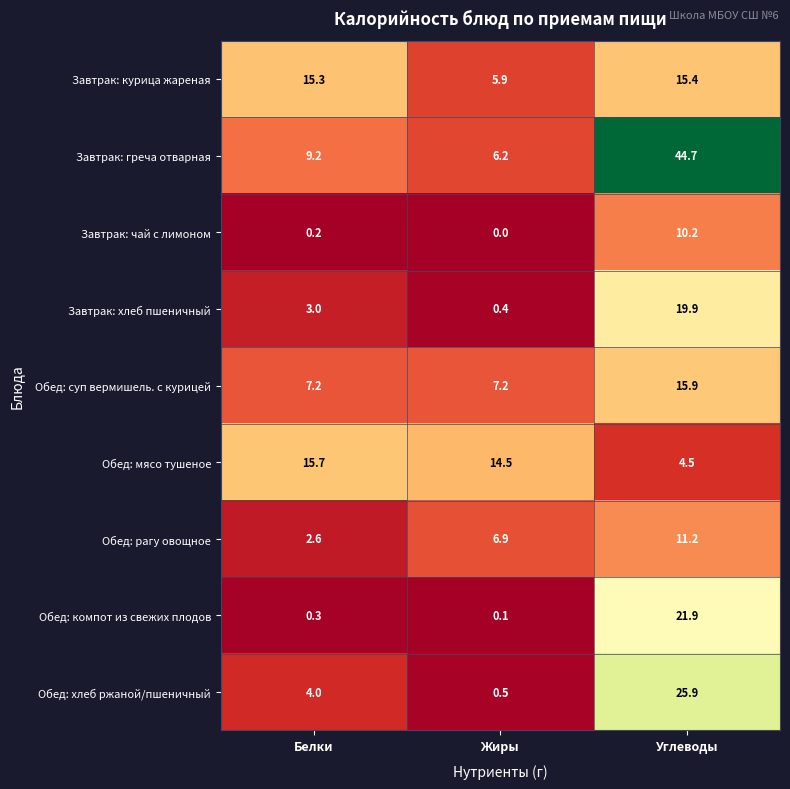

At which category is the sum across all series the highest?

Углеводы